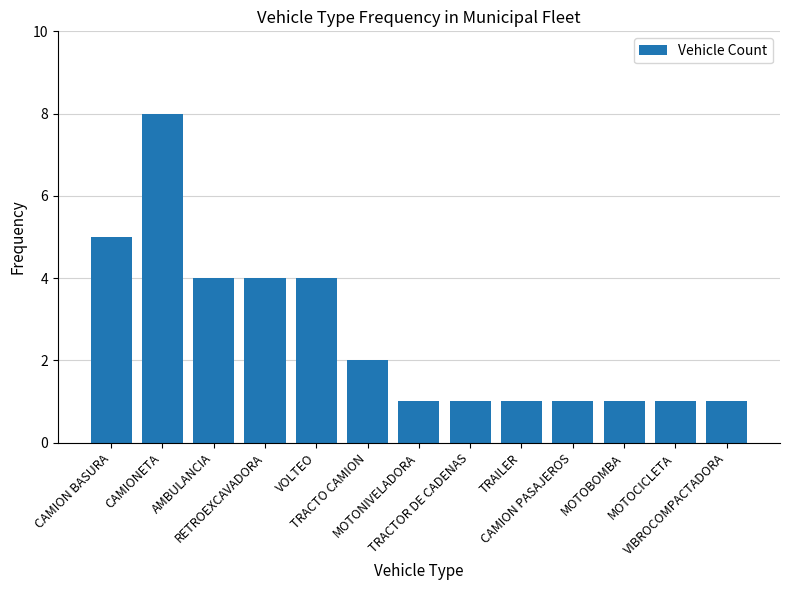

What is the label of the 12th bar from the left?

MOTOCICLETA